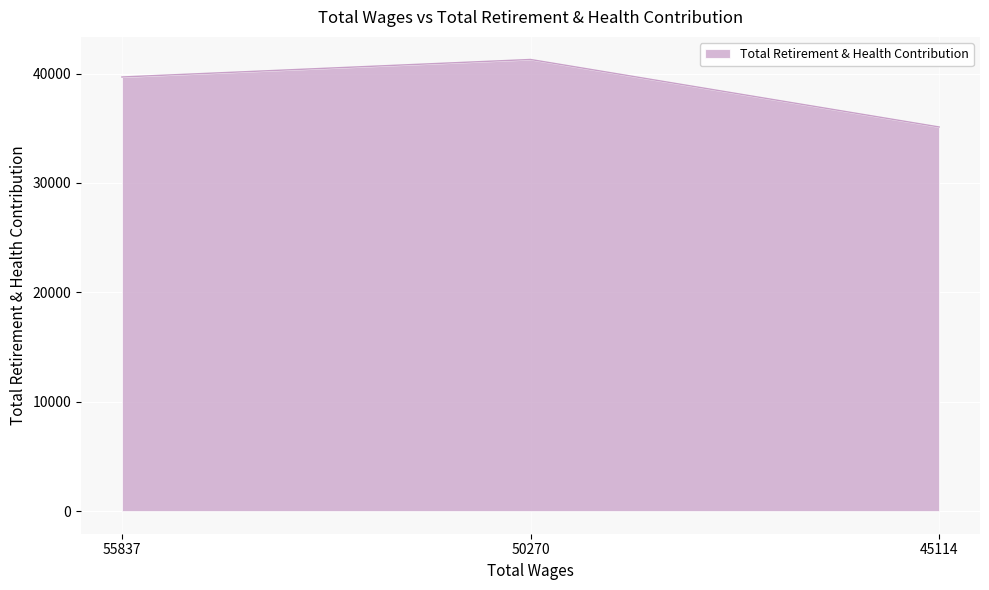

Read the value at 45114.

35117